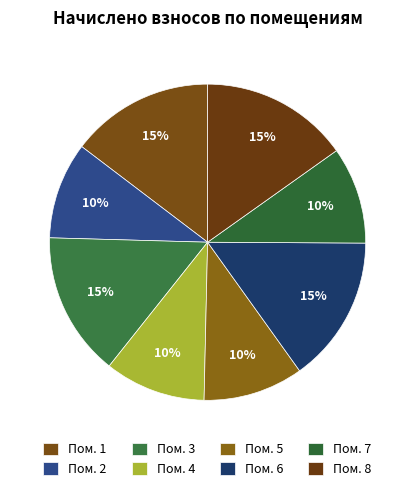

To the nearest percent, what is the difference between the largest and smallest slice percentages?

5%